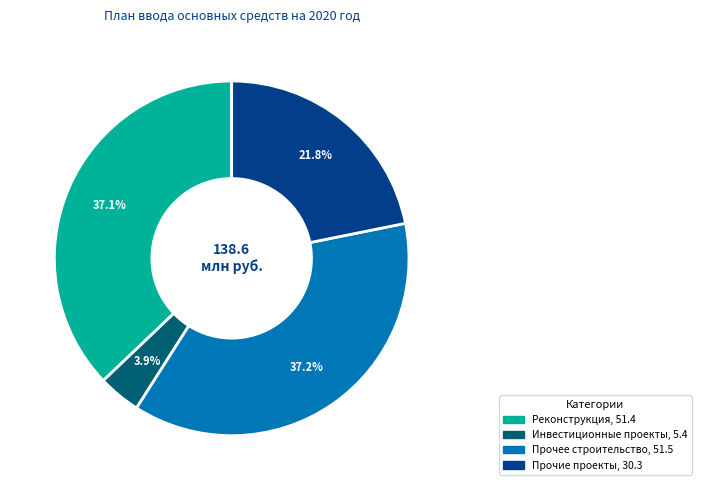

Is there a majority slice in this chart?

No